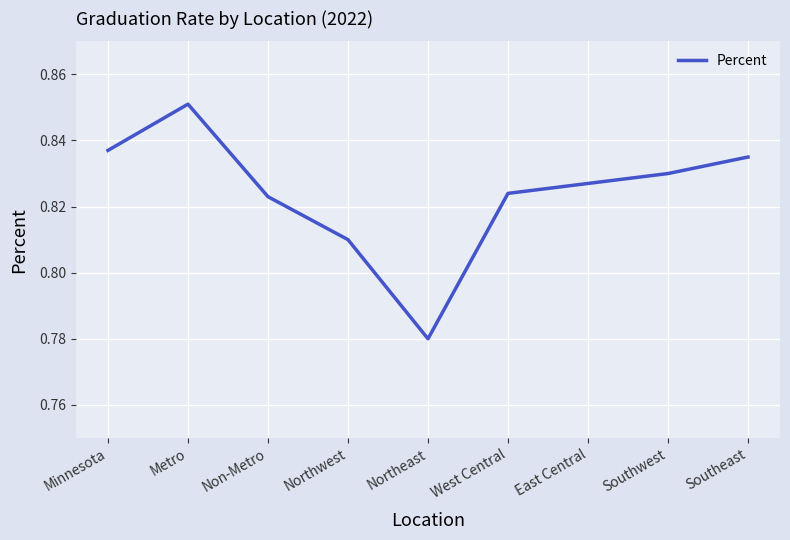

Is it true that the value at Minnesota is 1.3?

False